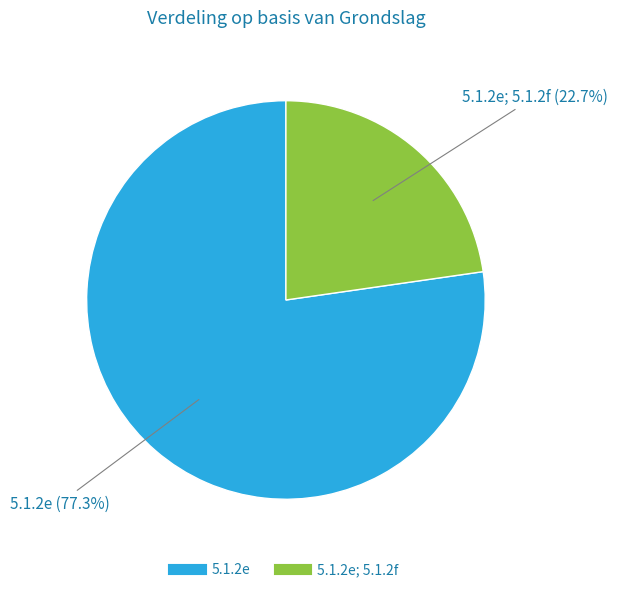

To the nearest percent, what is the difference between the largest and smallest slice percentages?

55%